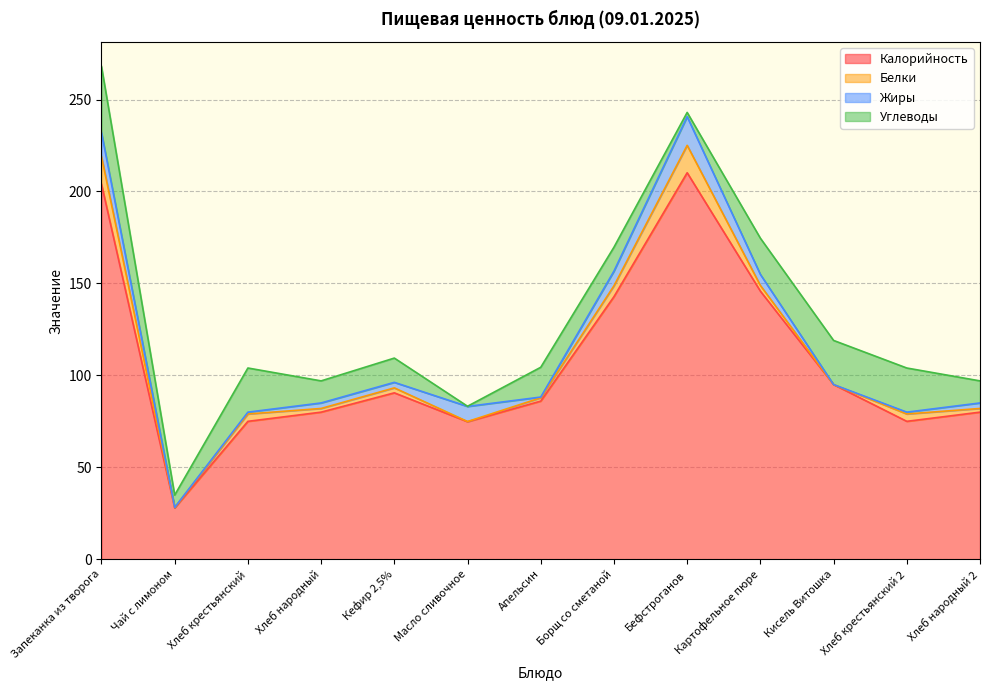

What is the label of the 8th point from the right?

Масло сливочное